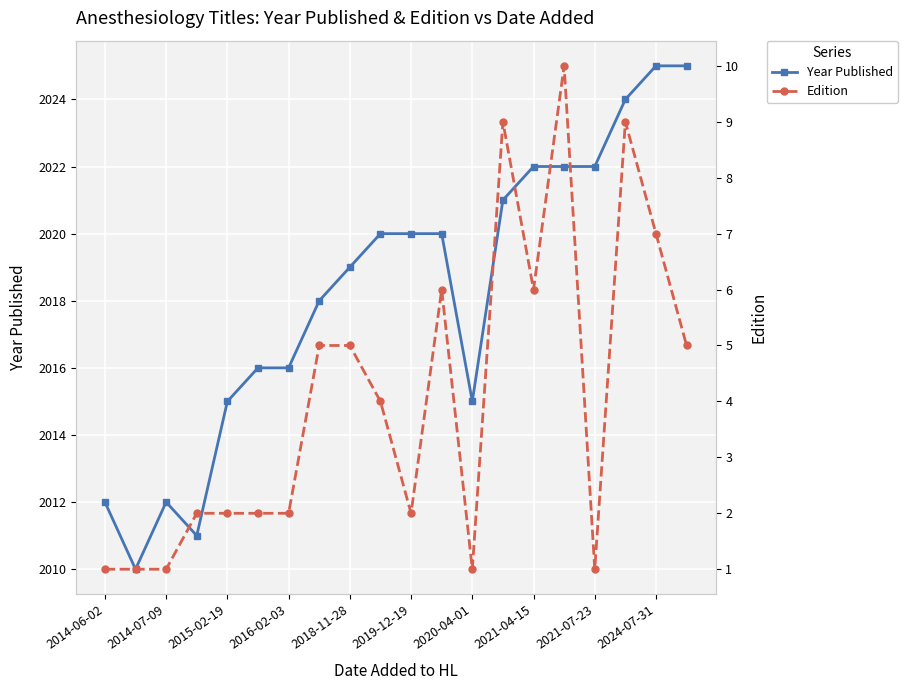

Rank the series by their maximum value, from highest to lowest.

Year Published, Edition